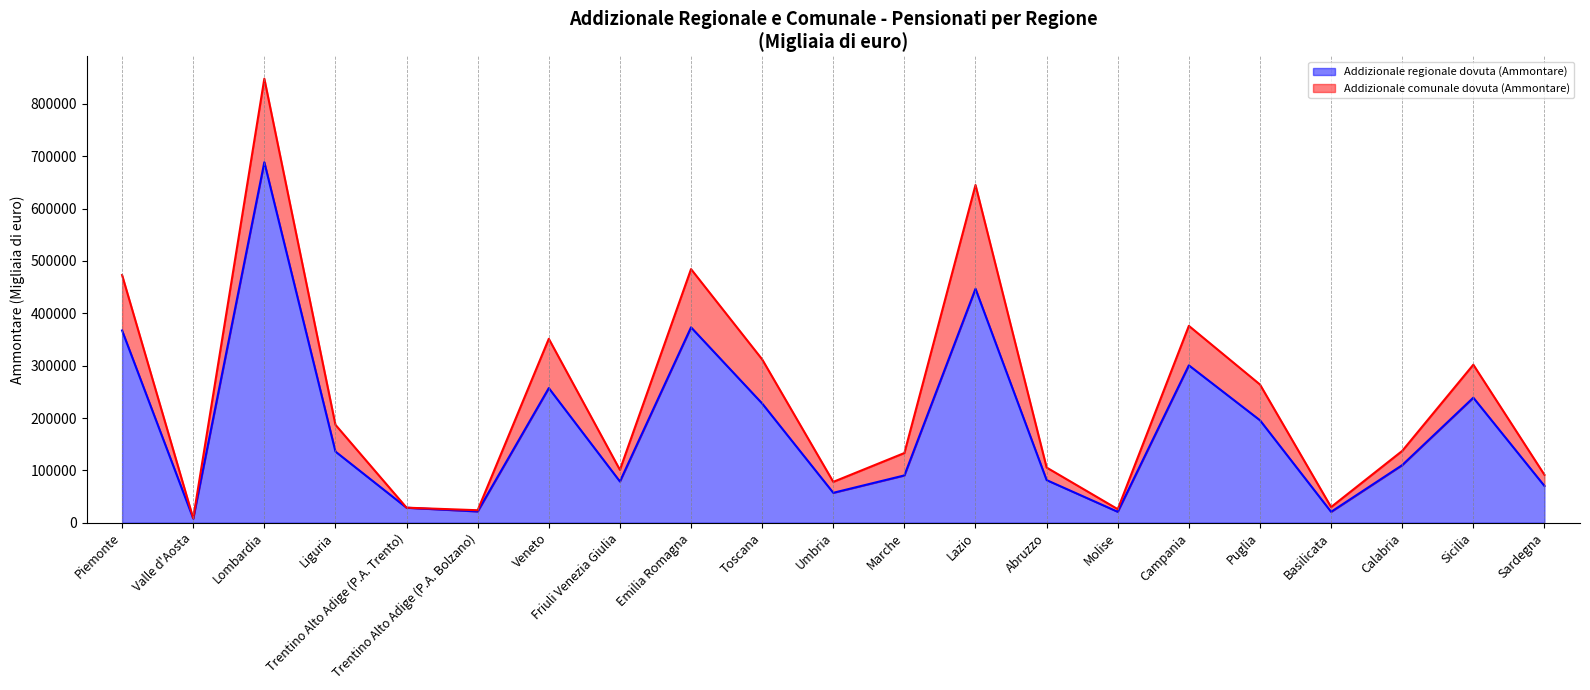

How many points are higher than both their immediate neighbors (excluding endpoints)?

6